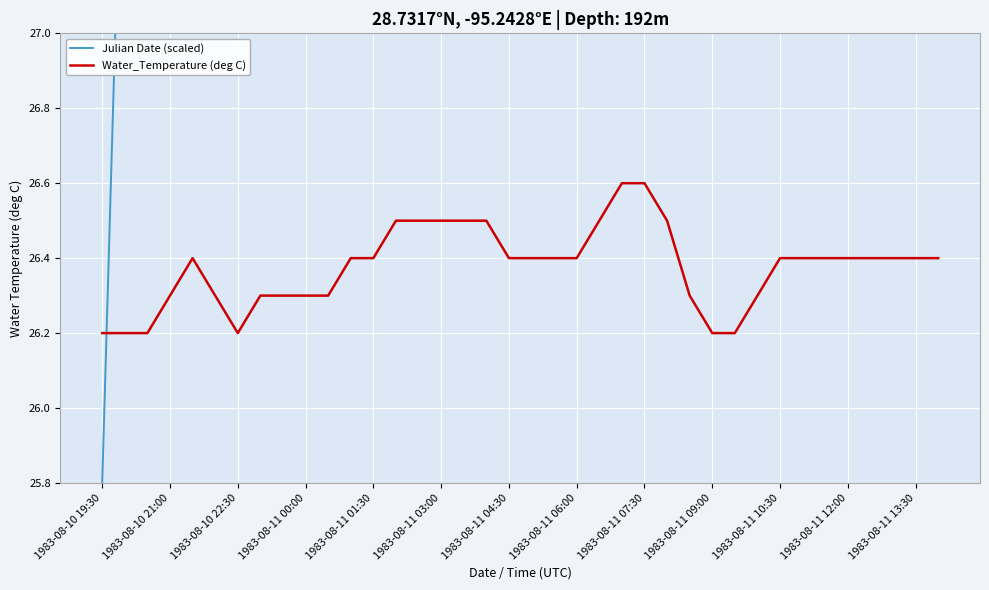

At which category does the chart reach its minimum across all series?

1983-08-10 19:30